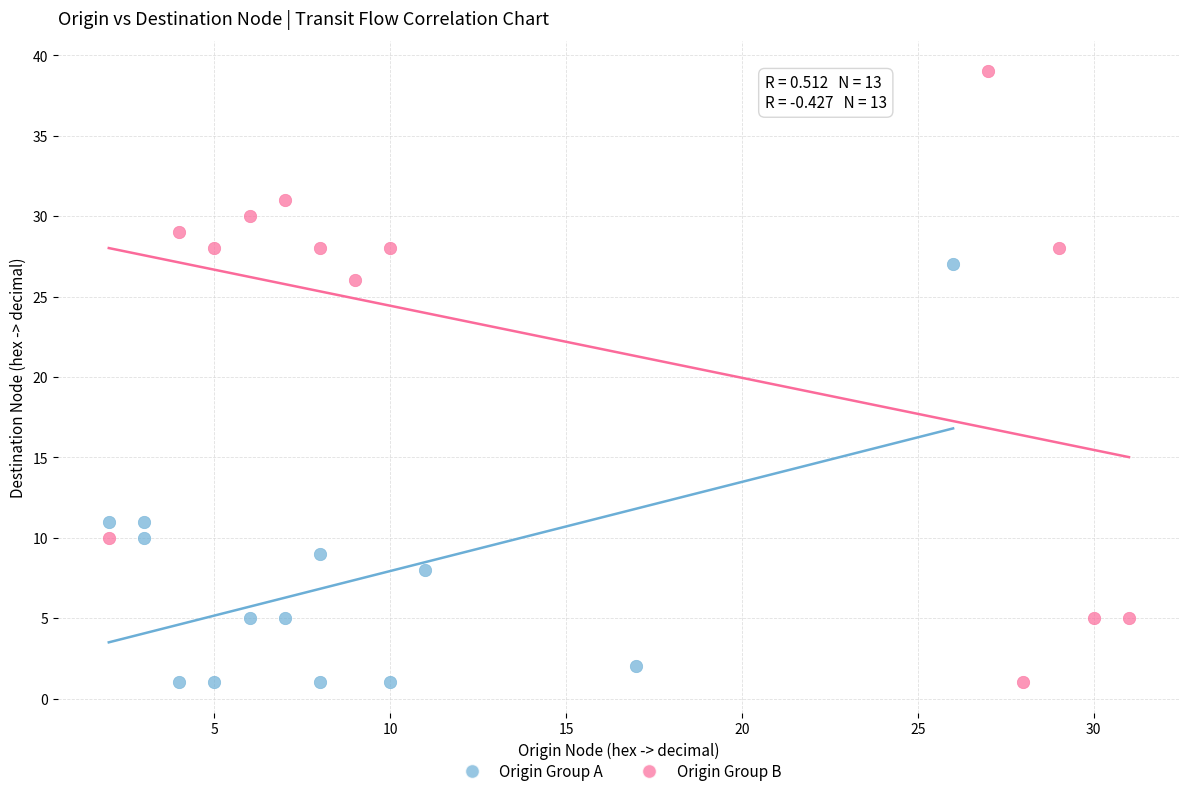

Which series contains the highest Y value?

Origin Group B